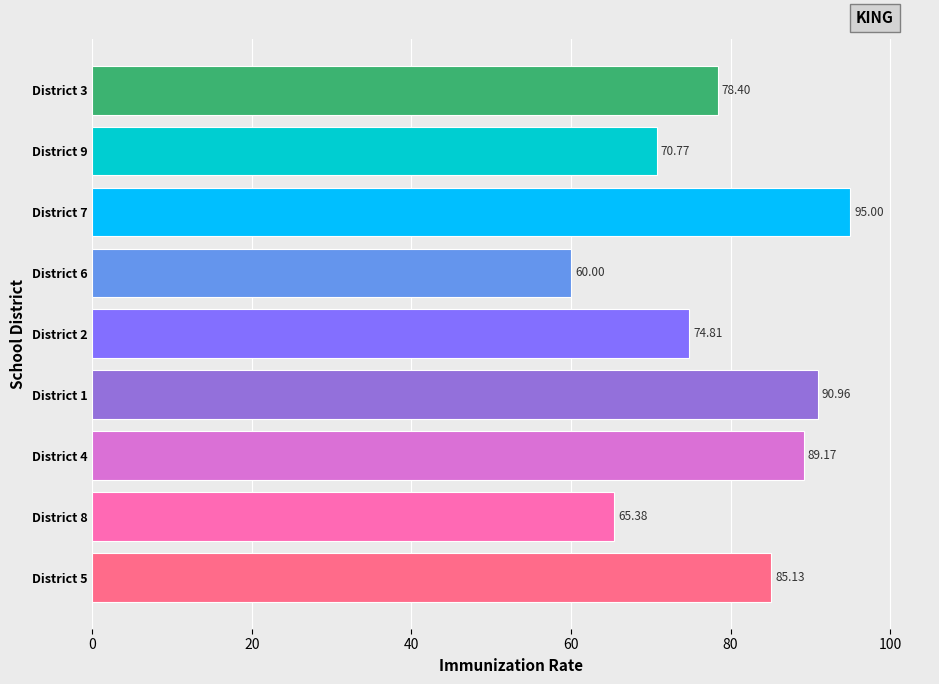

What is the sum of all values?

709.6